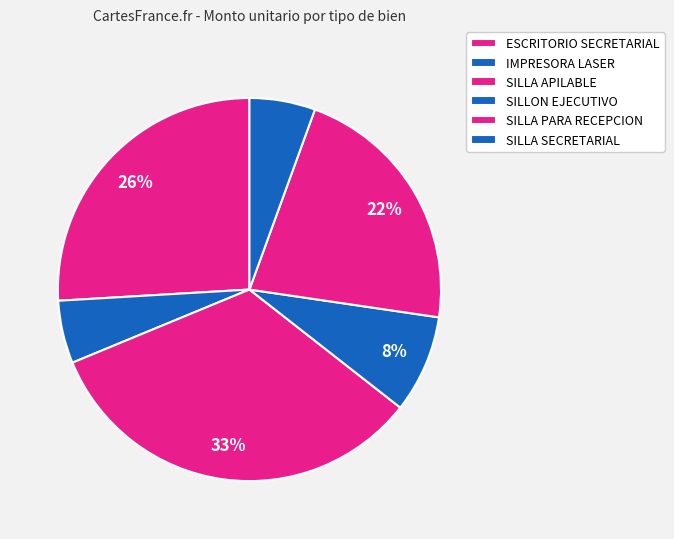

How many segments does this pie chart have?

6